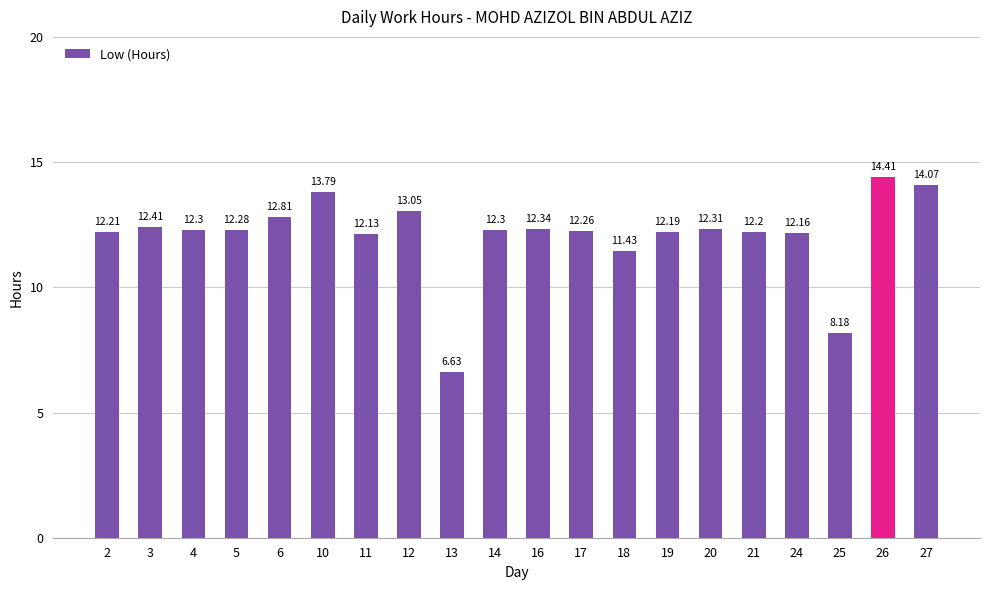

What is the difference between the second highest and minimum values?

7.4